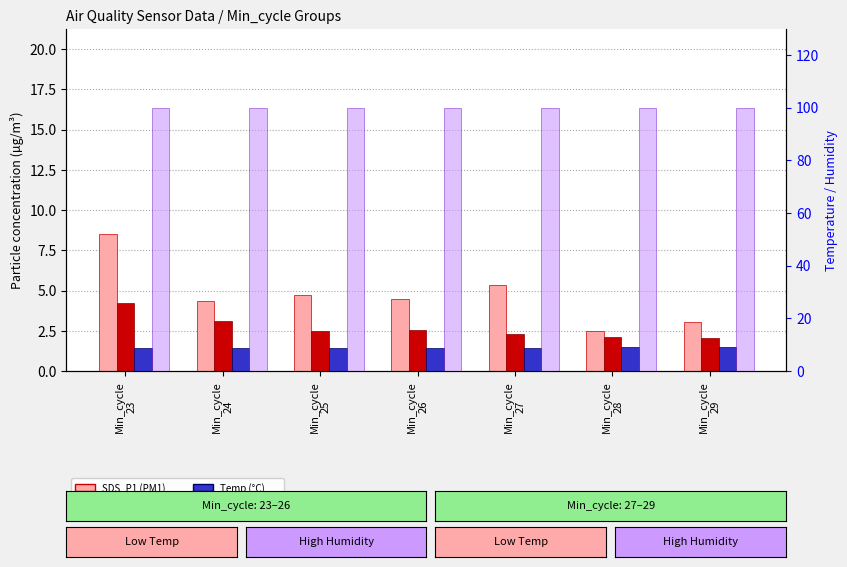

Which has a higher value, Min_cycle
29 or Min_cycle
24?

Min_cycle
24